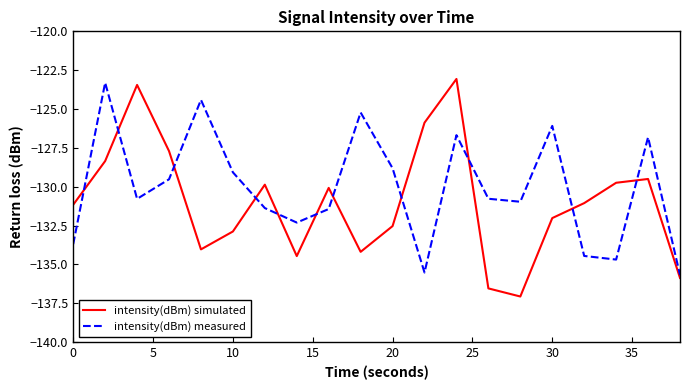

Which series has the largest total across all categories?

intensity(dBm) measured